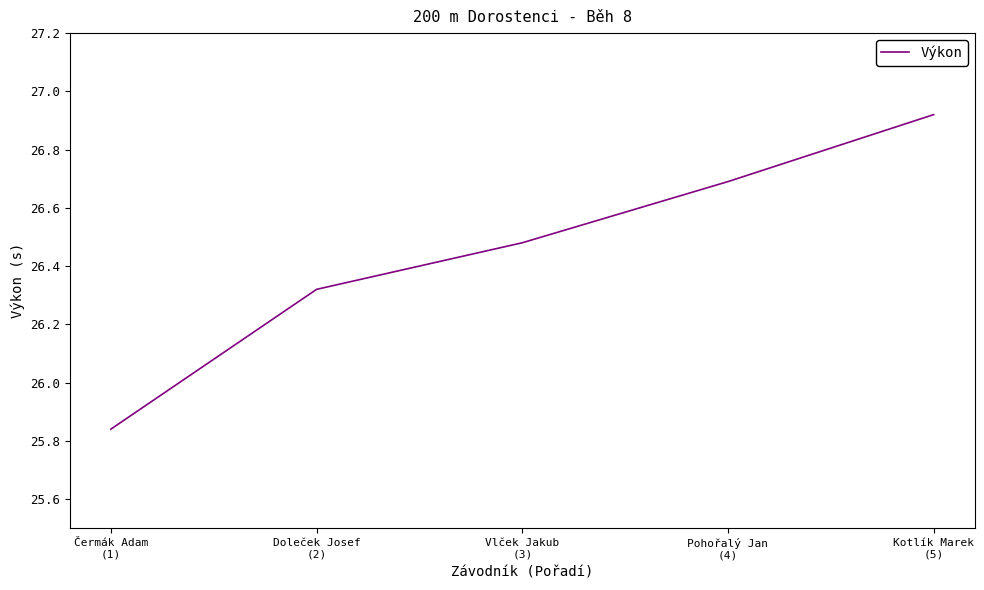

What is the difference between the maximum and minimum values?

1.1